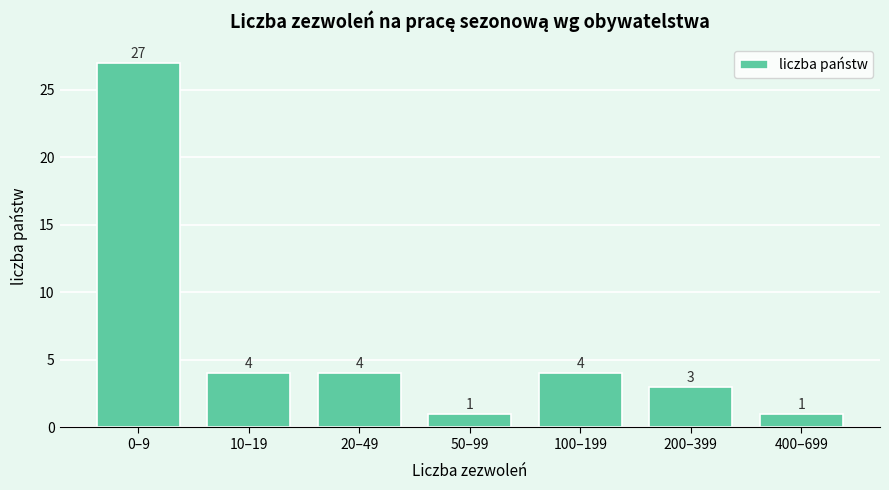

Reading right to left, transcribe all the data shown in this chart.

400–699=1	200–399=3	100–199=4	50–99=1	20–49=4	10–19=4	0–9=27